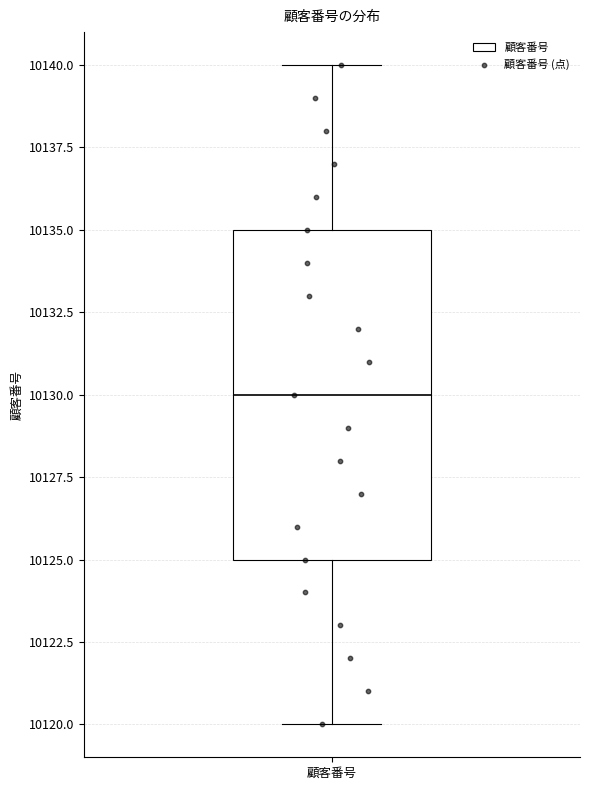

Where does the upper whisker of the box for 顧客番号 end on the y-axis? The values are not printed on the chart, so give them approximately, as read against the axis.

10140